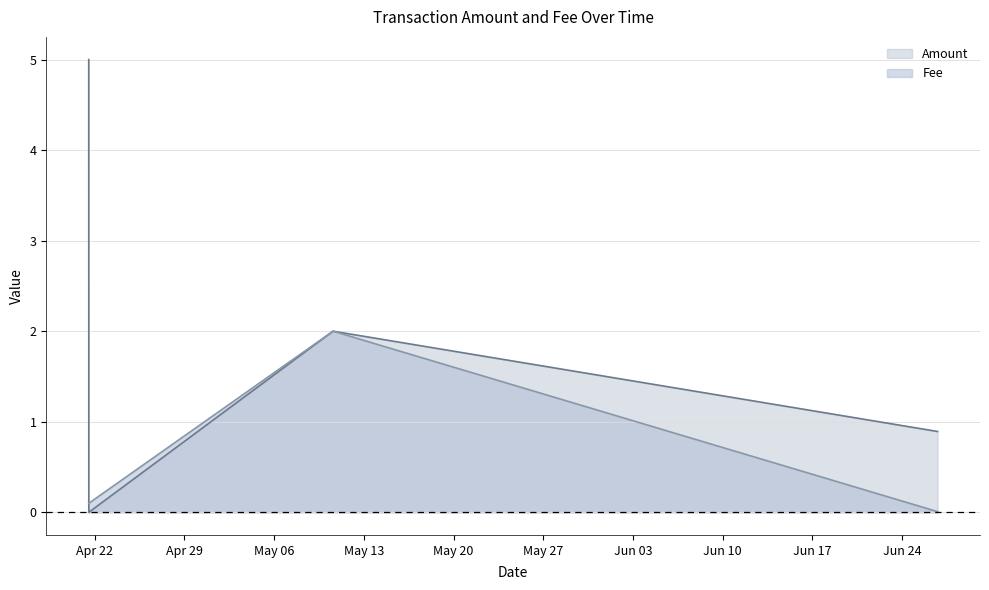

Reading left to right, transcribe all the data shown in this chart.

Amount: 5.0	0.0	2.0	0.9
Fee: 0.1	0.1	2.0	0.0